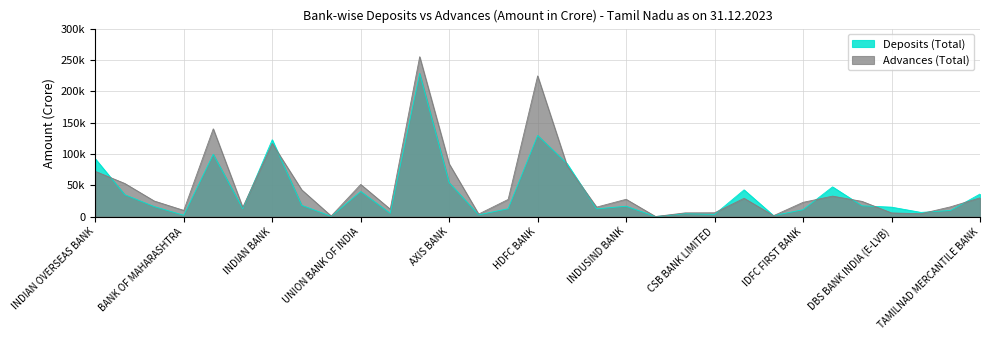

Is it true that Advances (Total) equals 27621.8 at INDUSIND BANK?

True